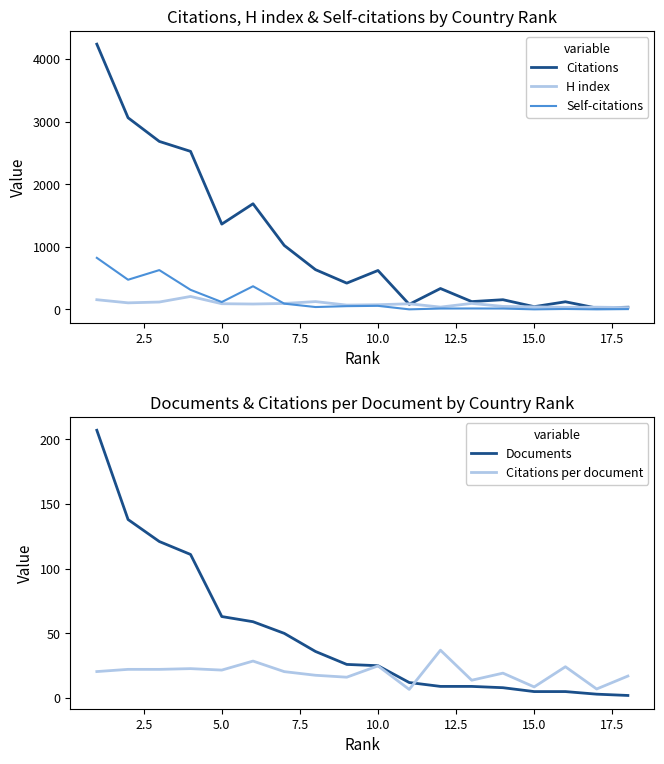

True or false: Citations per document has more than 2 points higher than both neighbors.

True